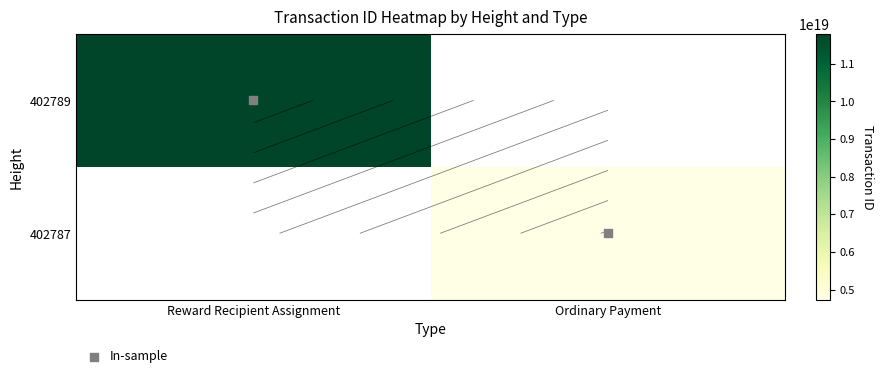

Count the number of data series in this chart.

2